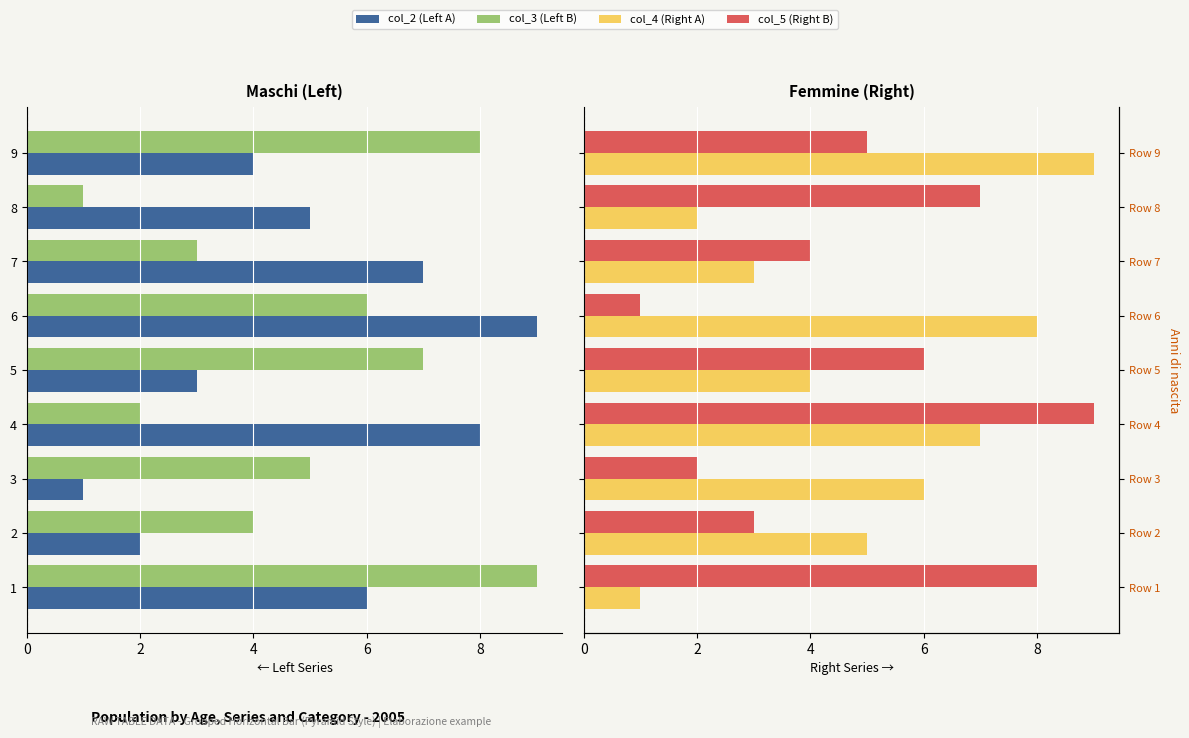

What are all the series names shown in the legend?

col_2 (Left A), col_3 (Left B), col_4 (Right A), col_5 (Right B)